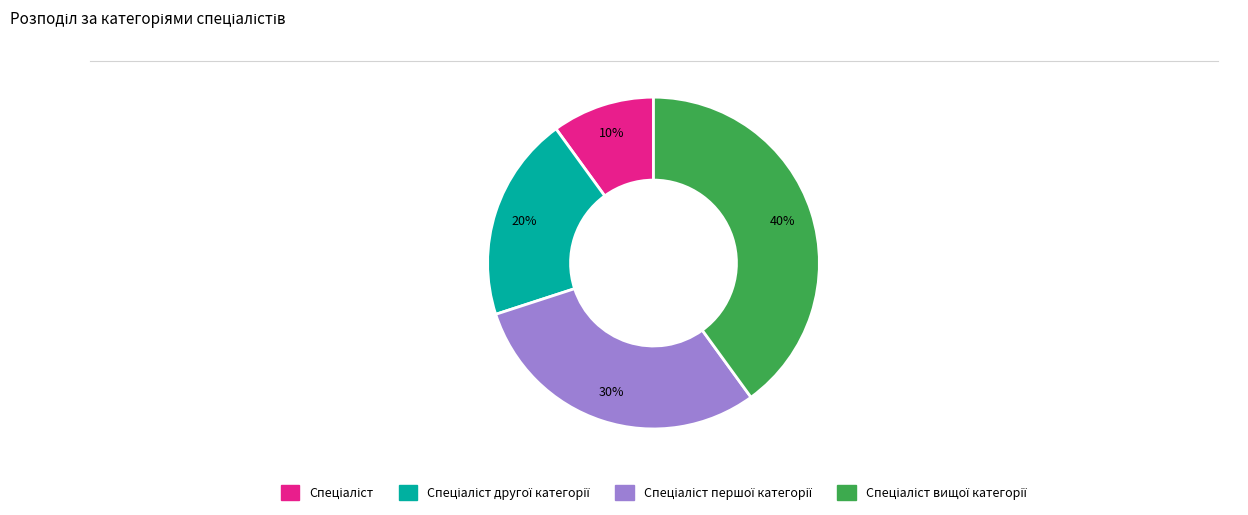

Is there a majority slice in this chart?

No